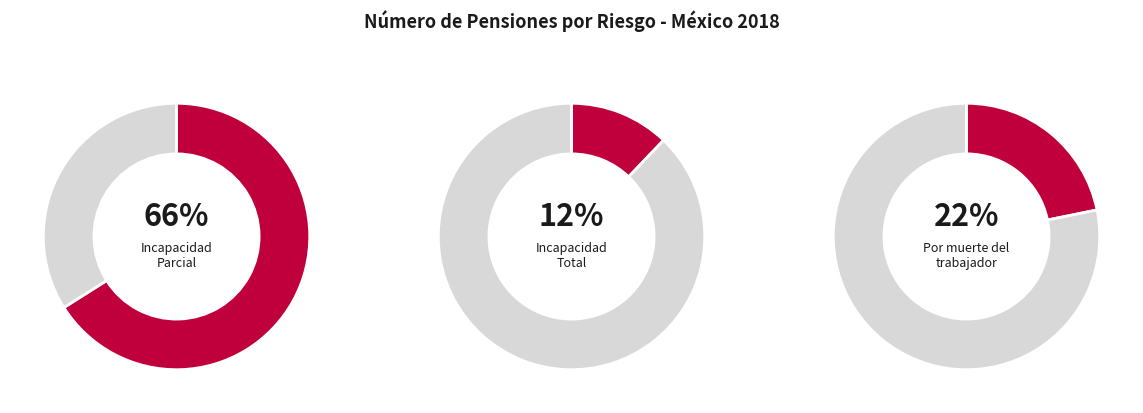

How many slices are in this pie chart?

3